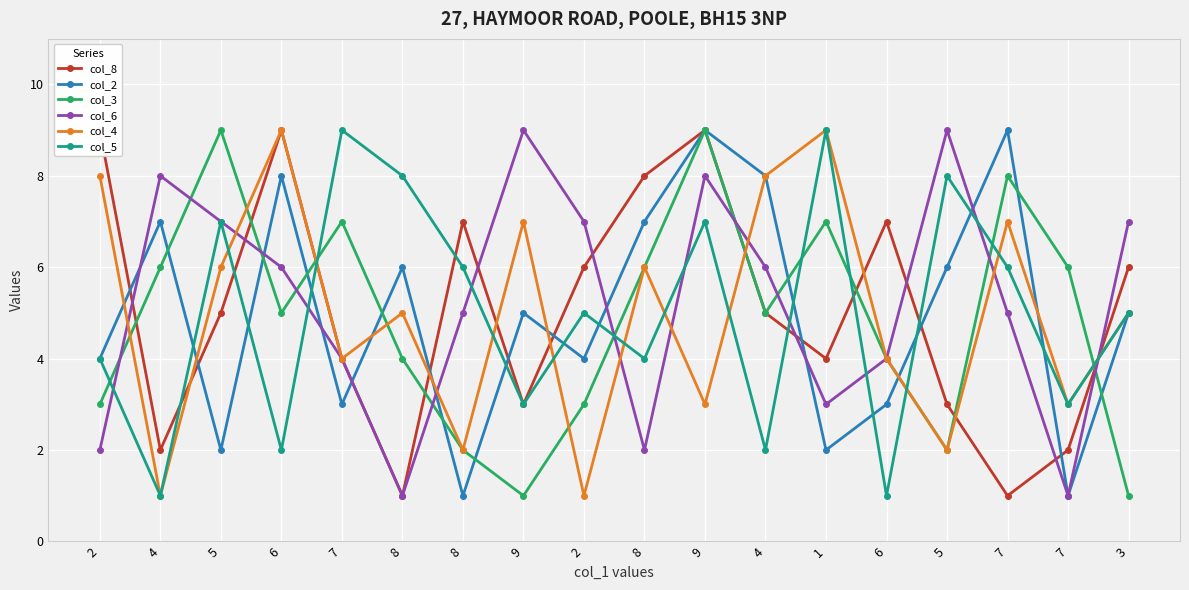

At 8, list the series in order from largest to smallest.

col_5, col_2, col_4, col_3, col_8, col_6